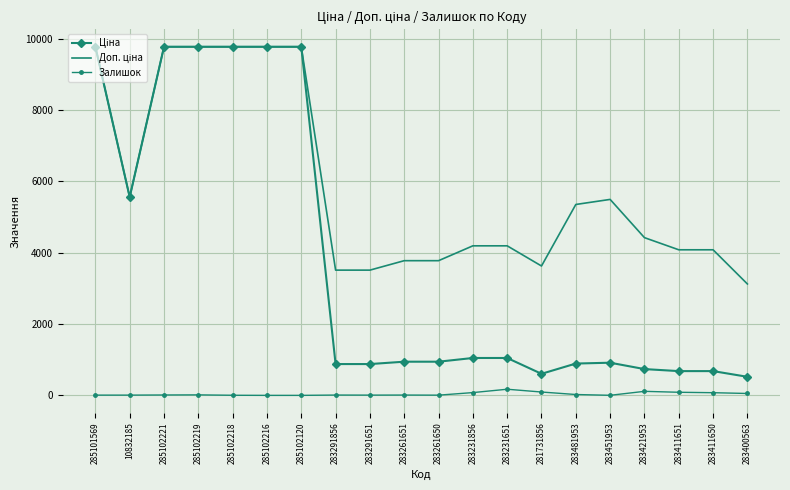

The Залишок series shows 7.0 at 283291651. True or false?

True